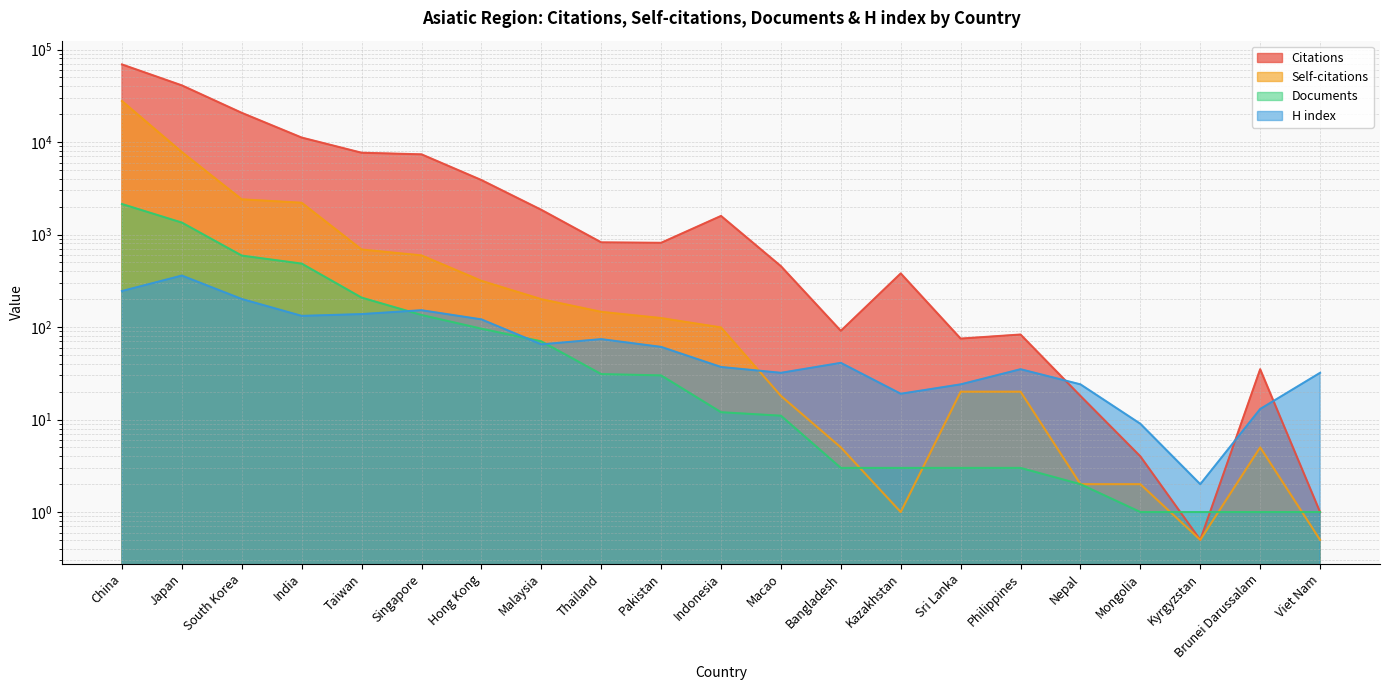

At which category is the sum across all series the highest?

China